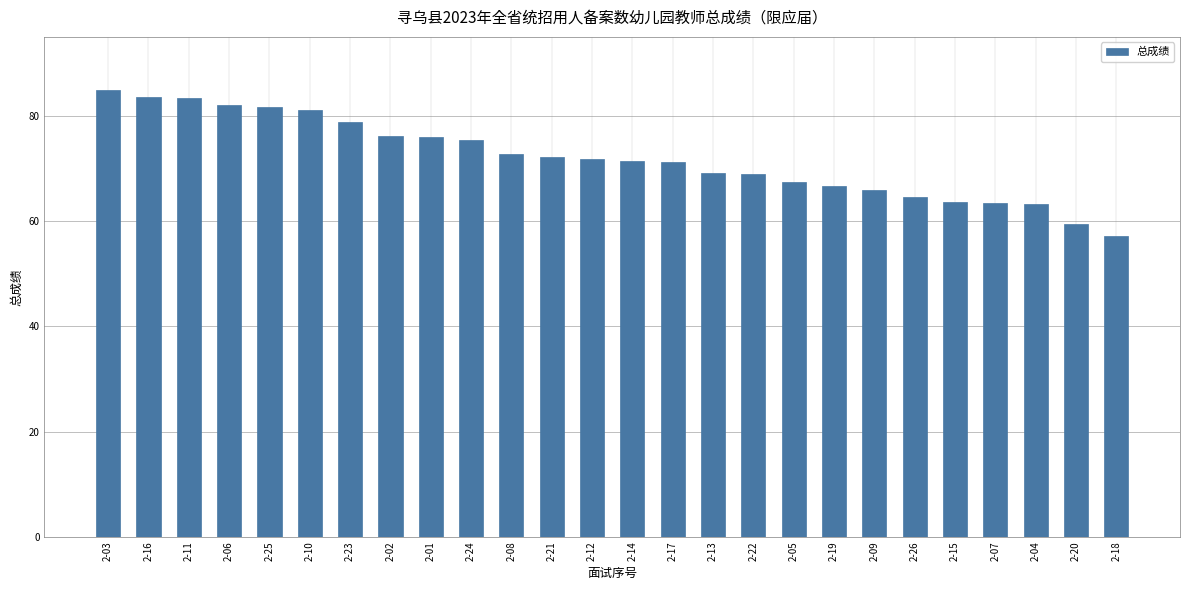

What is the sum of the values at 2-24 and 2-05?

142.8